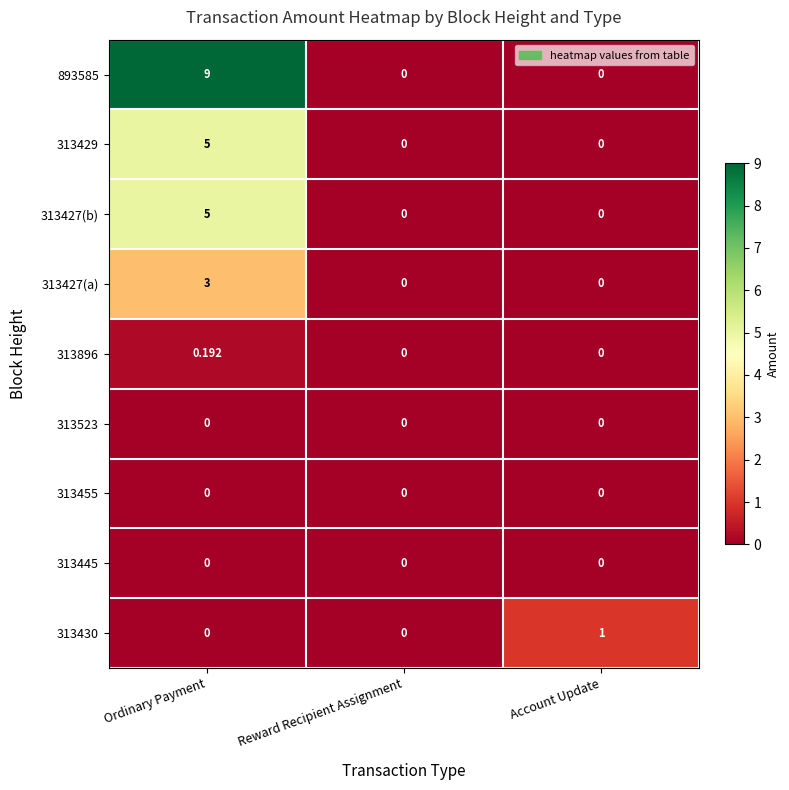

Is the value of 313427(a) at Account Update greater than the value of 313429 at Ordinary Payment?

No